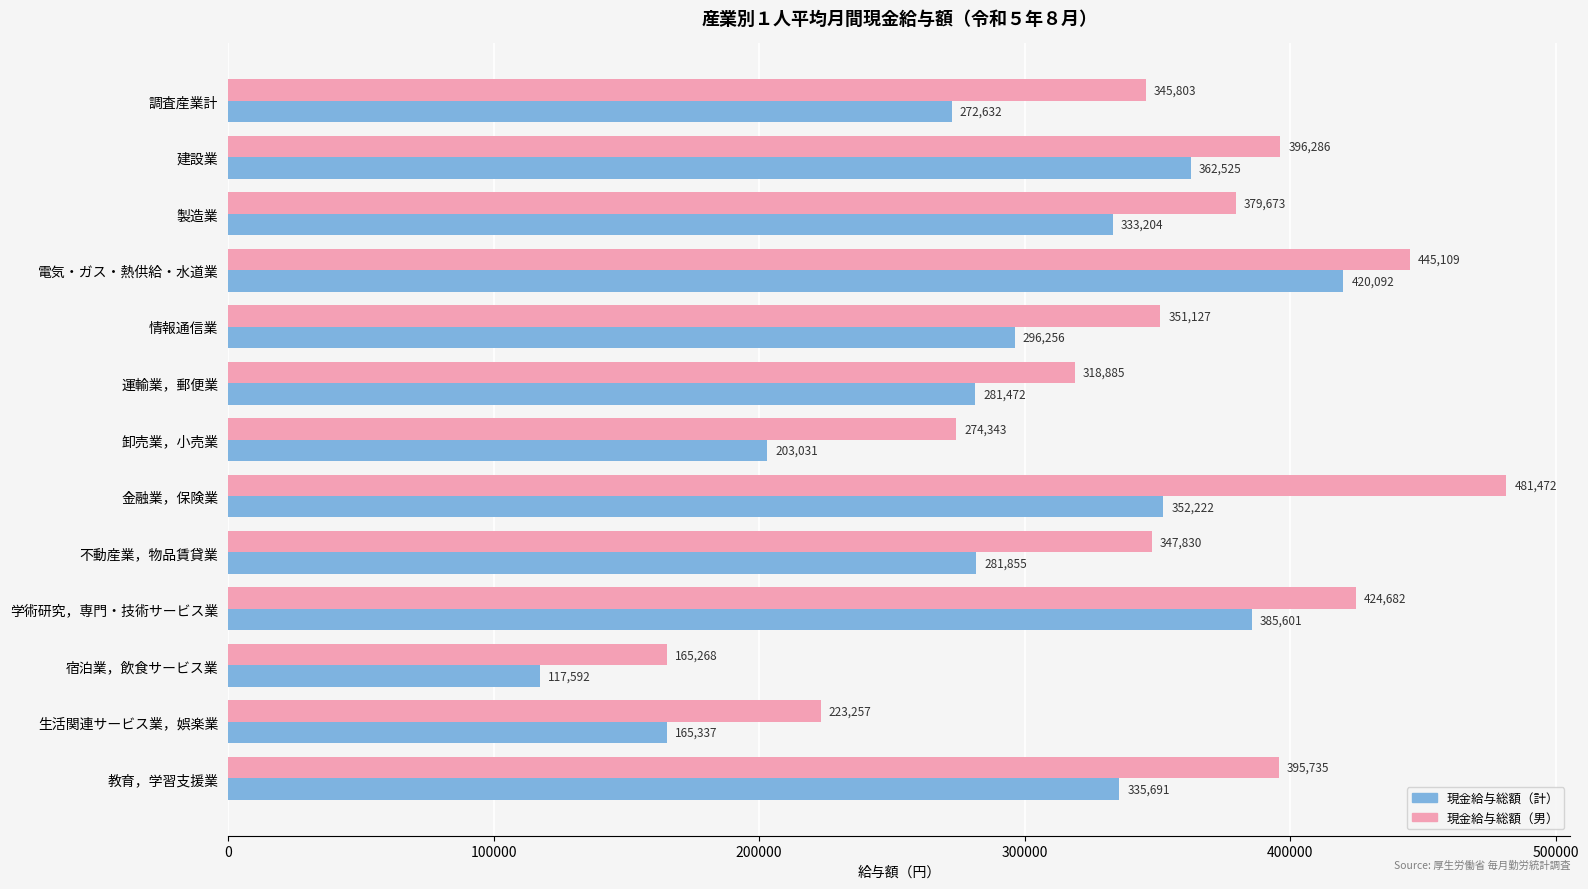

How many values in the 現金給与総額（男） series are below 351127?

6